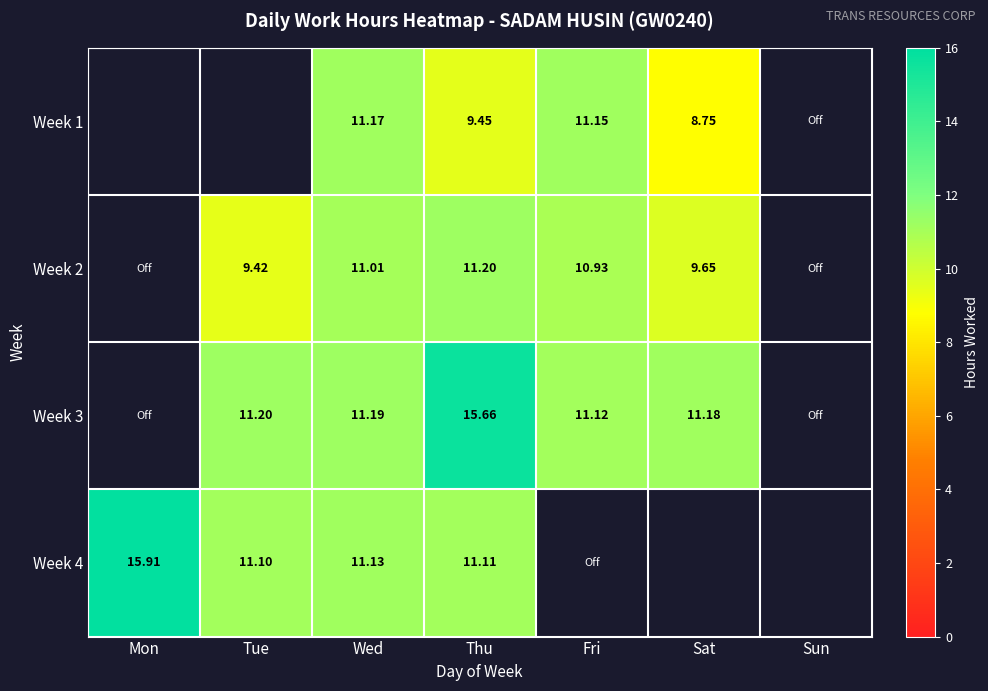

What is the total value across all series at Wed?

44.5